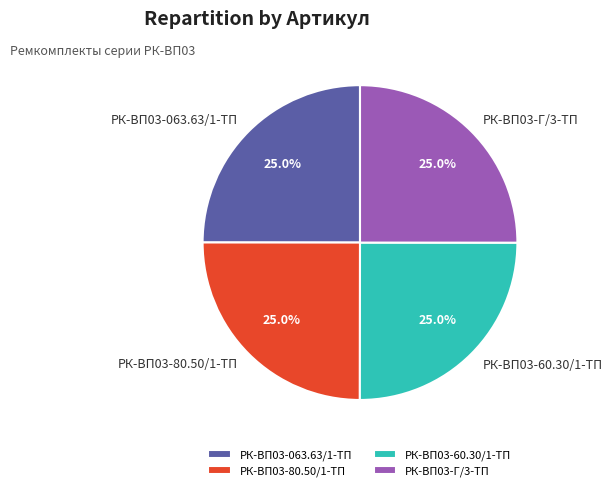

Is it true that РК-ВП03-80.50/1-ТП is 25% of the pie?

True